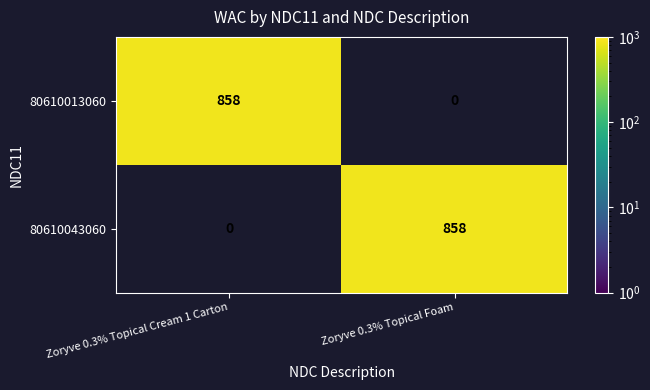

How many positive values does the 80610043060 series have?

1